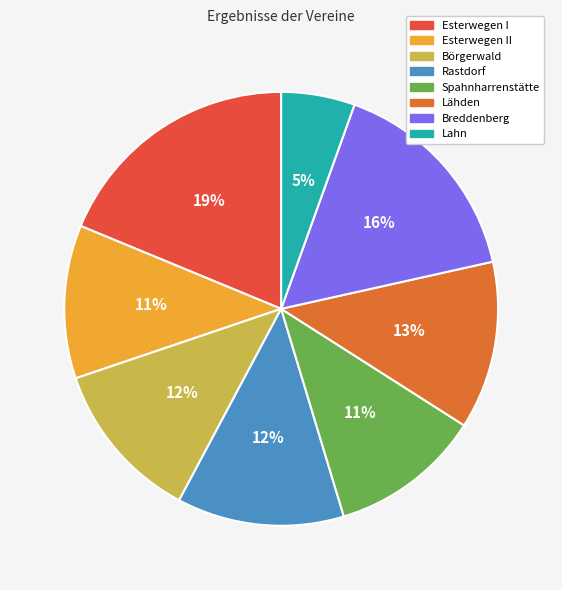

Count the number of slices in the pie.

8